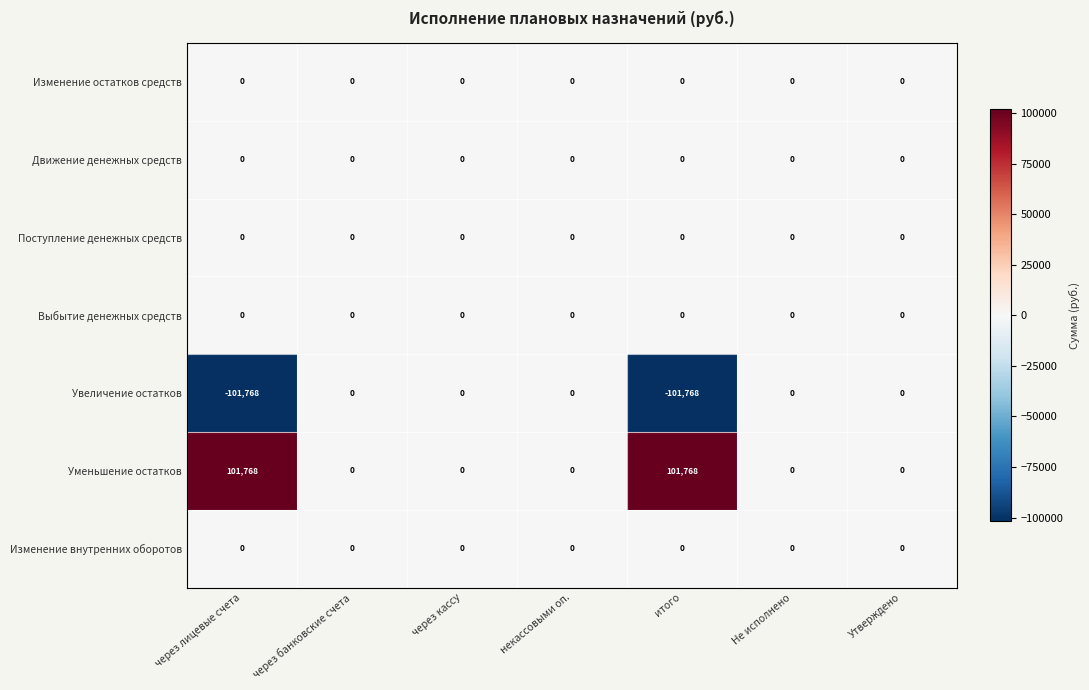

What is the difference between the Уменьшение остатков values at итого and через кассу?

101768